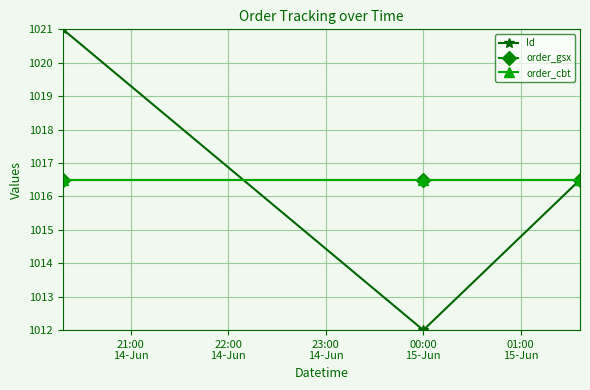

Is this an area chart (filled region under the line)?

No